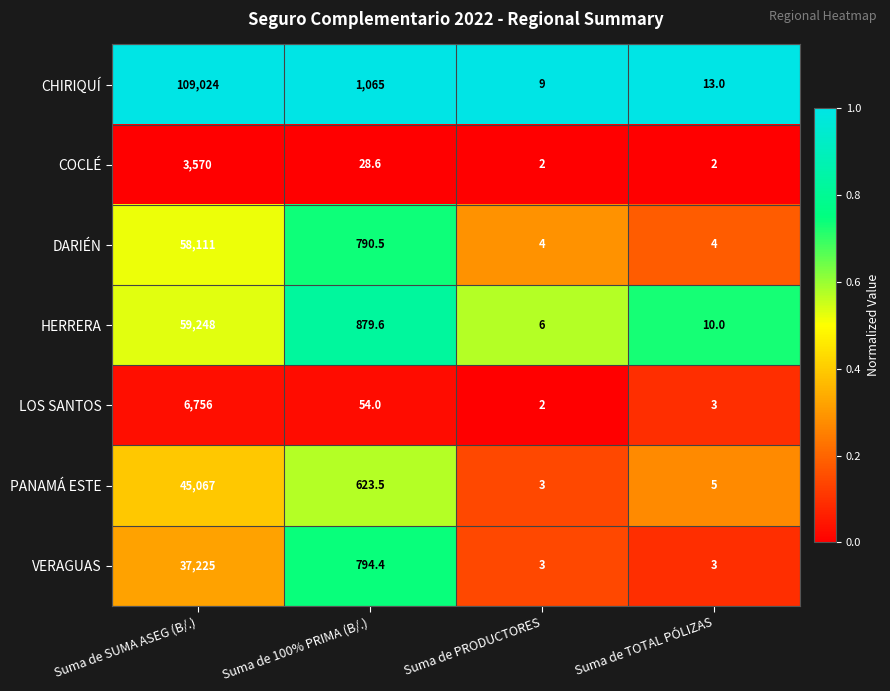

What is the average value of the HERRERA series?

15035.9